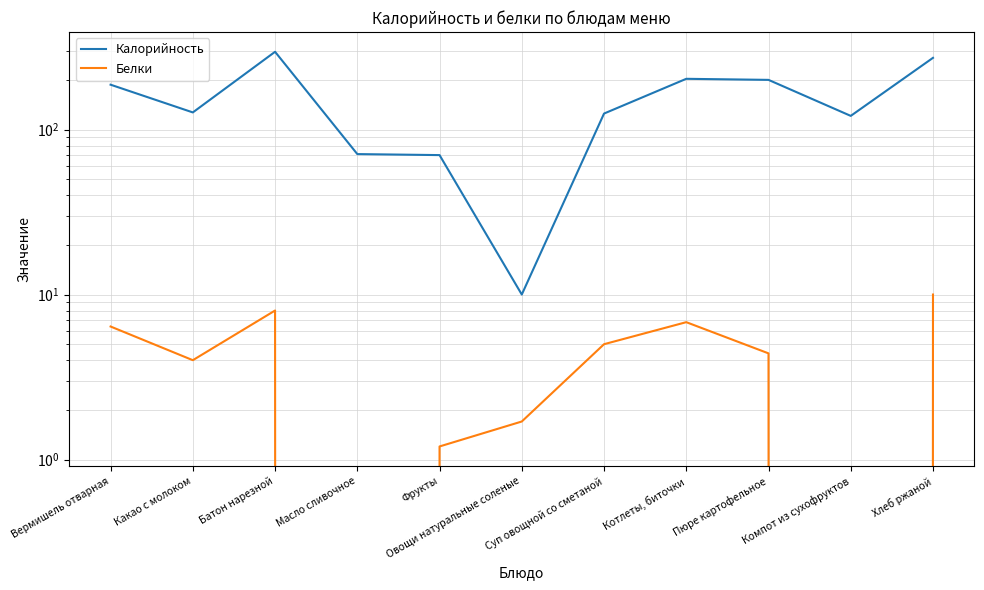

True or false: Белки and Калорийность cross at least once.

False